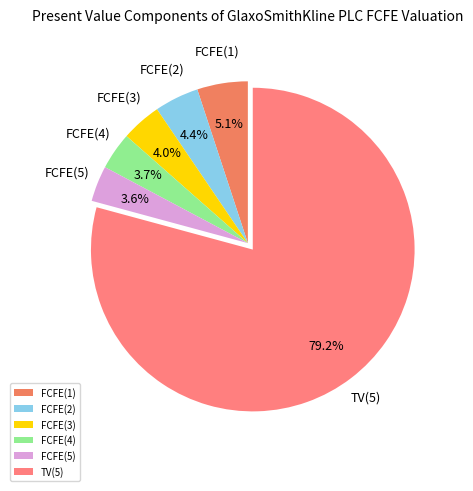

Approximately how many times larger is the value at TV(5) compared to FCFE(3)?

19.8